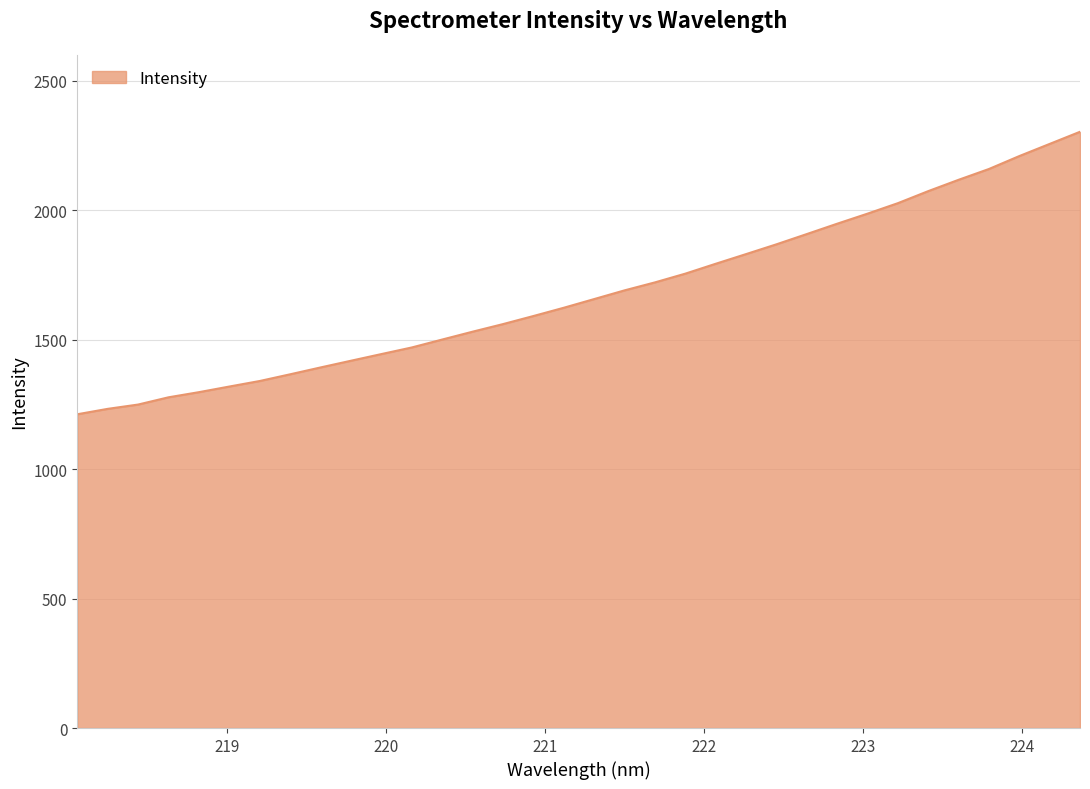

What is the difference between the maximum and minimum values?

1090.9